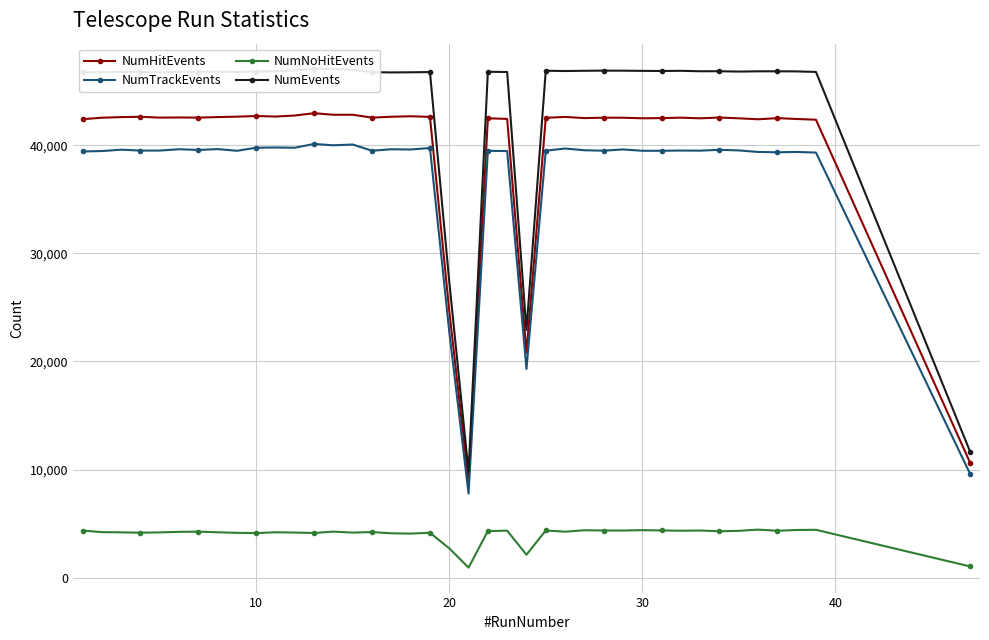

True or false: NumHitEvents and NumNoHitEvents cross at least once.

False